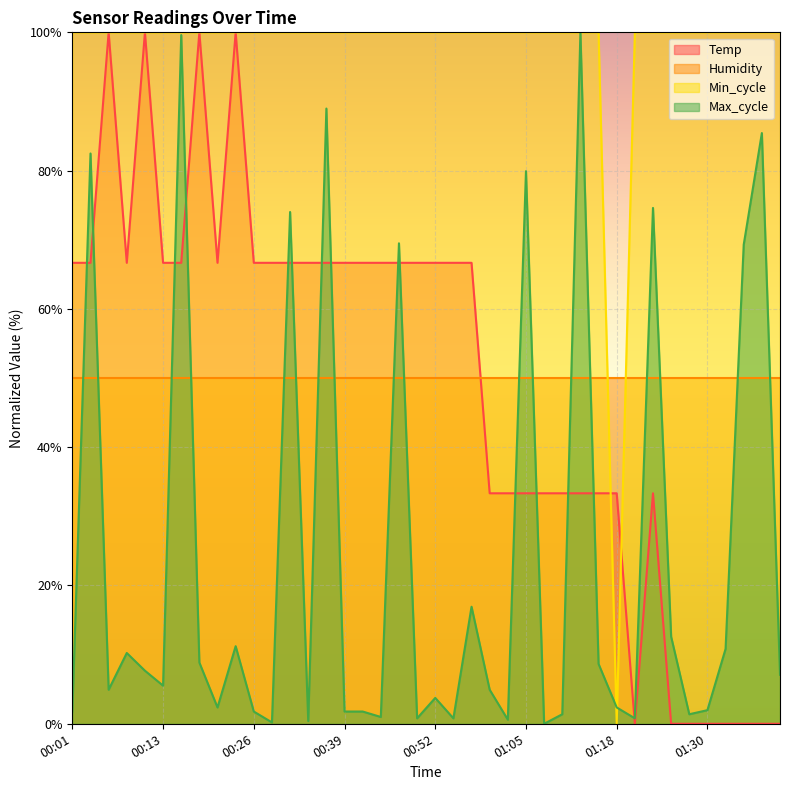

How many intersections are there between Max_cycle and Humidity?

18